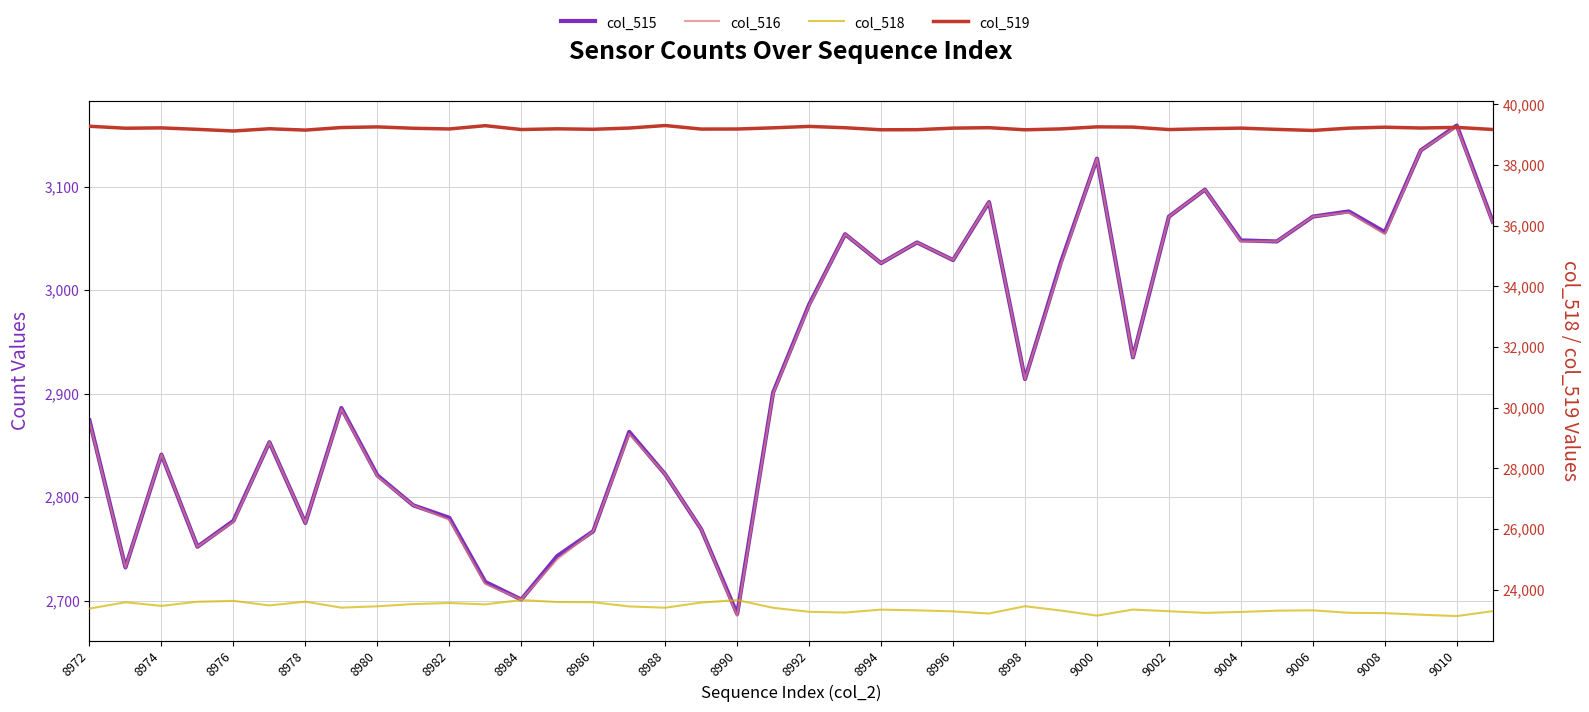

What is the maximum value for col_518?

23663